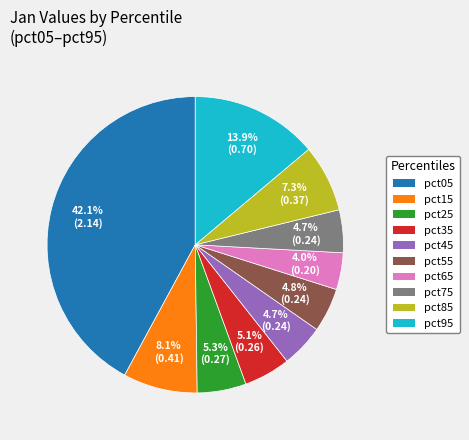

To the nearest percent, what is the combined percentage of pct65 and pct25?

9%